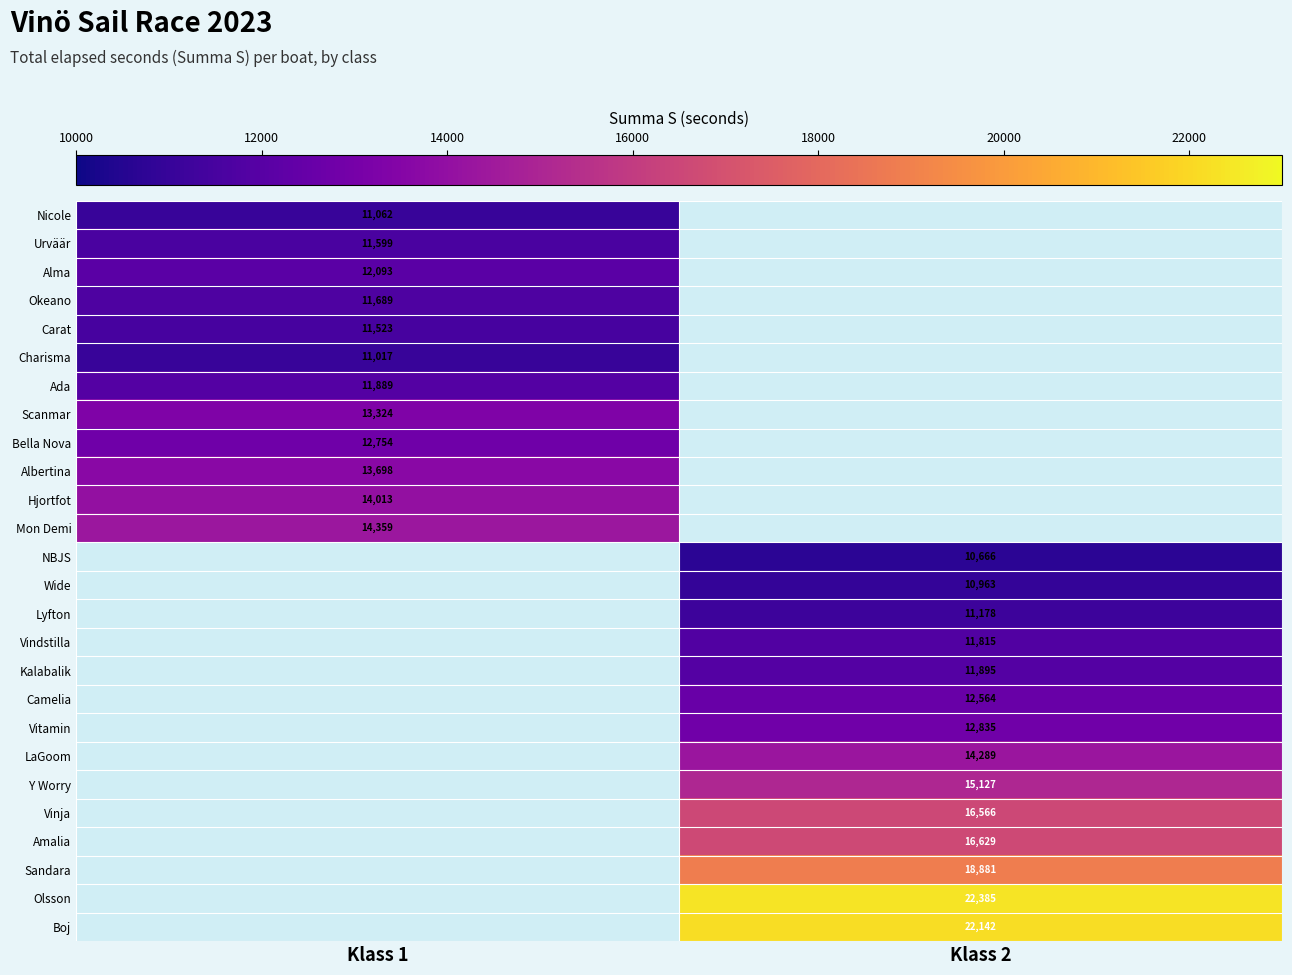

What is the spread (max minus min) of values at Klass 1?

3342.0